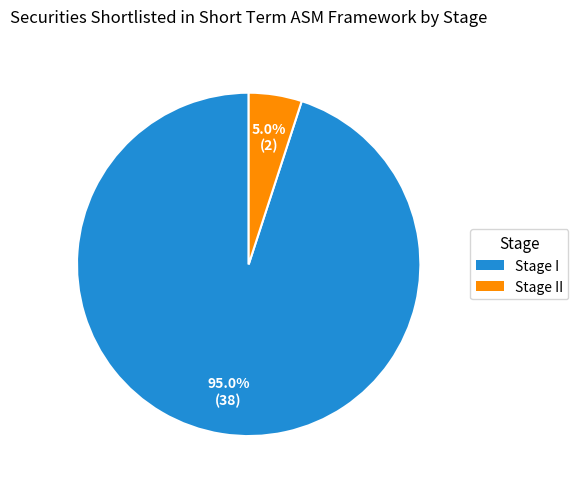

Is there any slice that represents more than half of the pie?

Yes